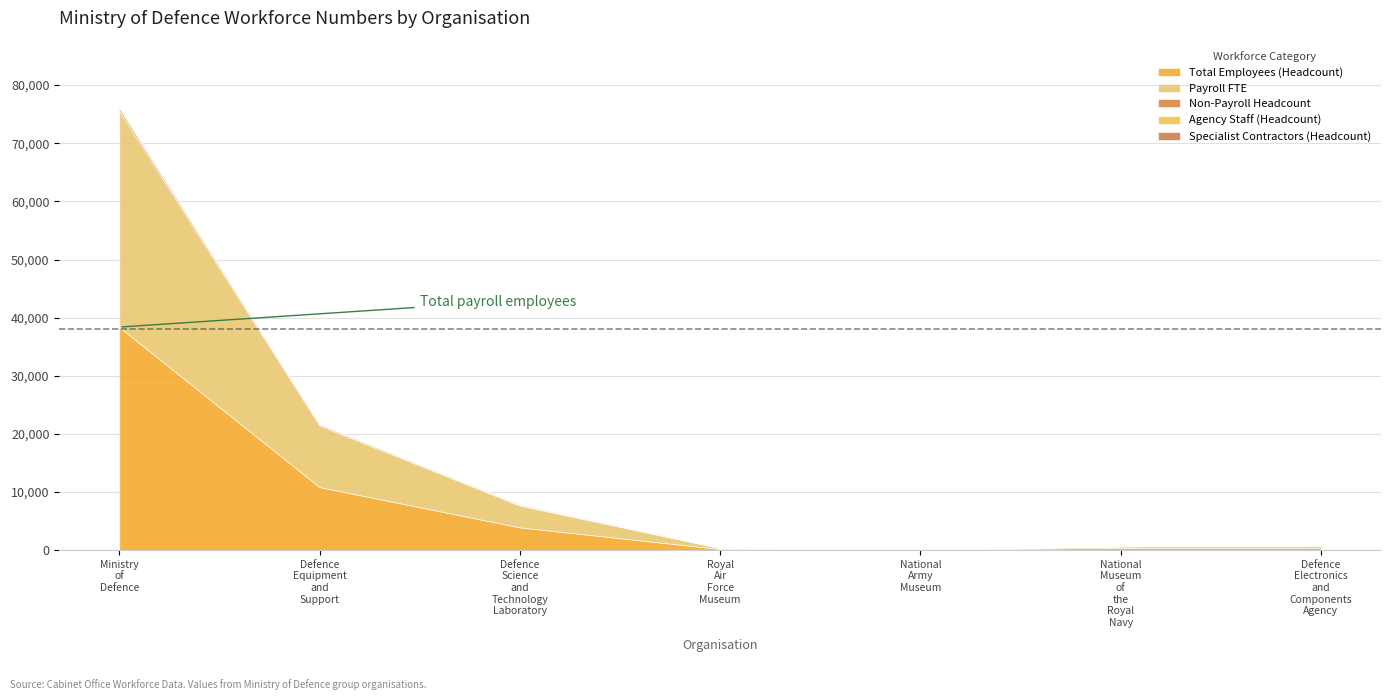

Reading left to right, list all the values displayed in this chart.

Total Employees (Headcount): 38378	10853	3920	197	75	416	419
Payroll FTE: 37149	10577	3745	177	70	251	403
Non-Payroll Headcount: 478	225	120	1	1	1	3
Agency Staff (Headcount): 51	16	0	0	0	0	3
Specialist Contractors (Headcount): 161	35	120	1	1	0	0